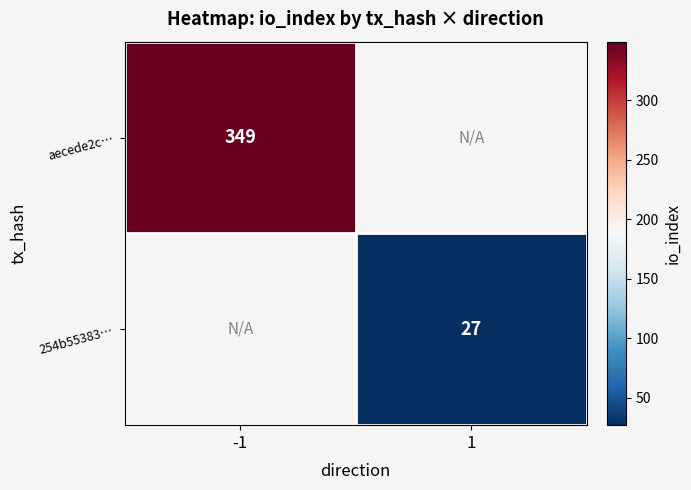

Which label corresponds to the smallest value in the chart?

1